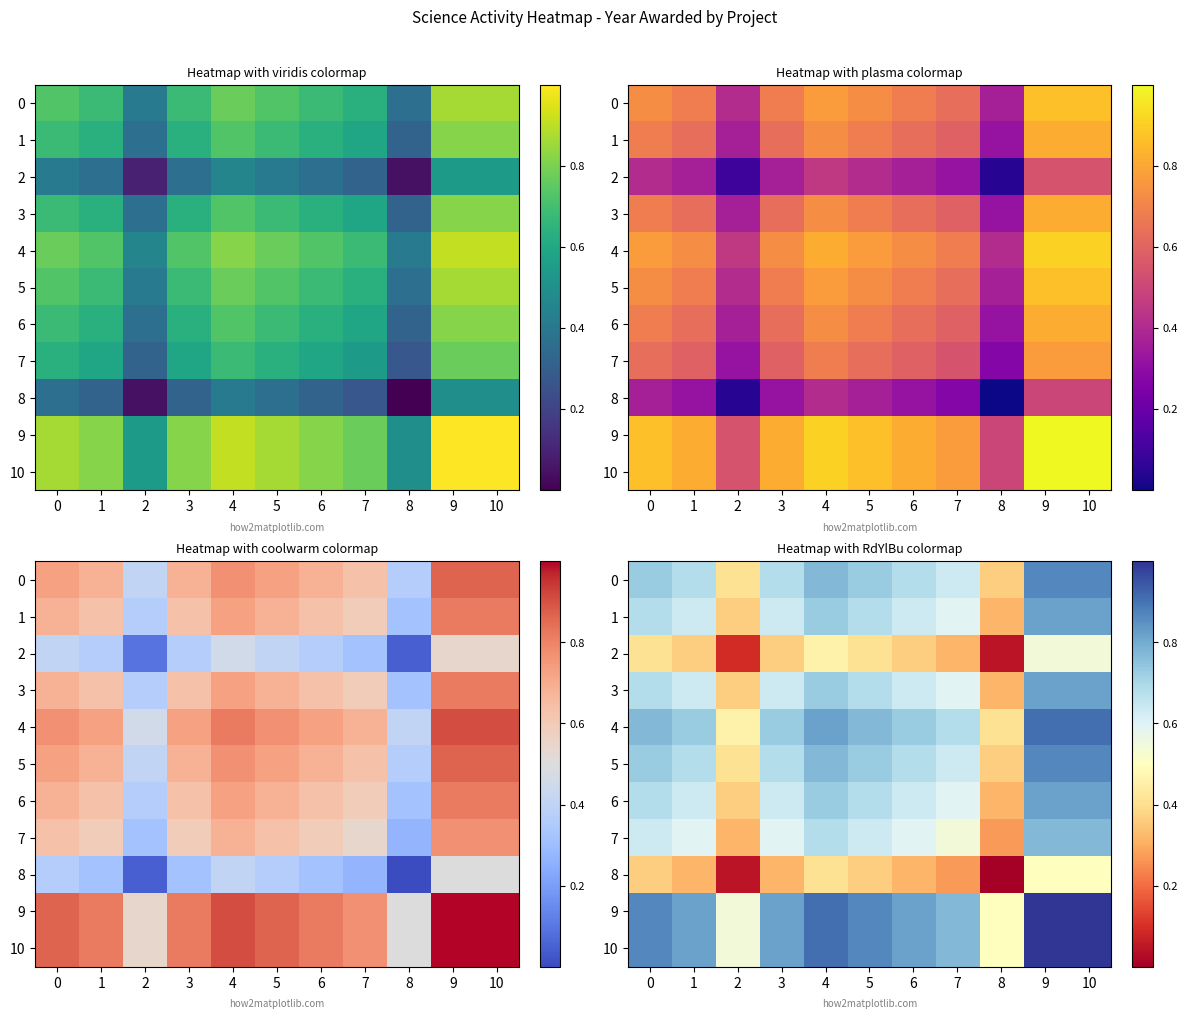

What is the total value across all series at 4?

7.9